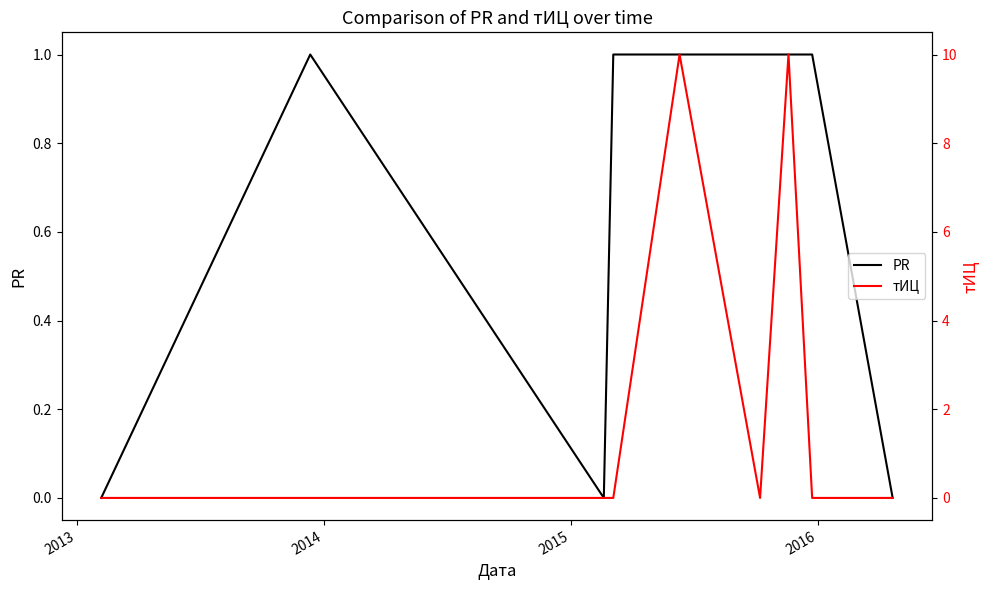

How many interior local peaks does the PR series have?

1